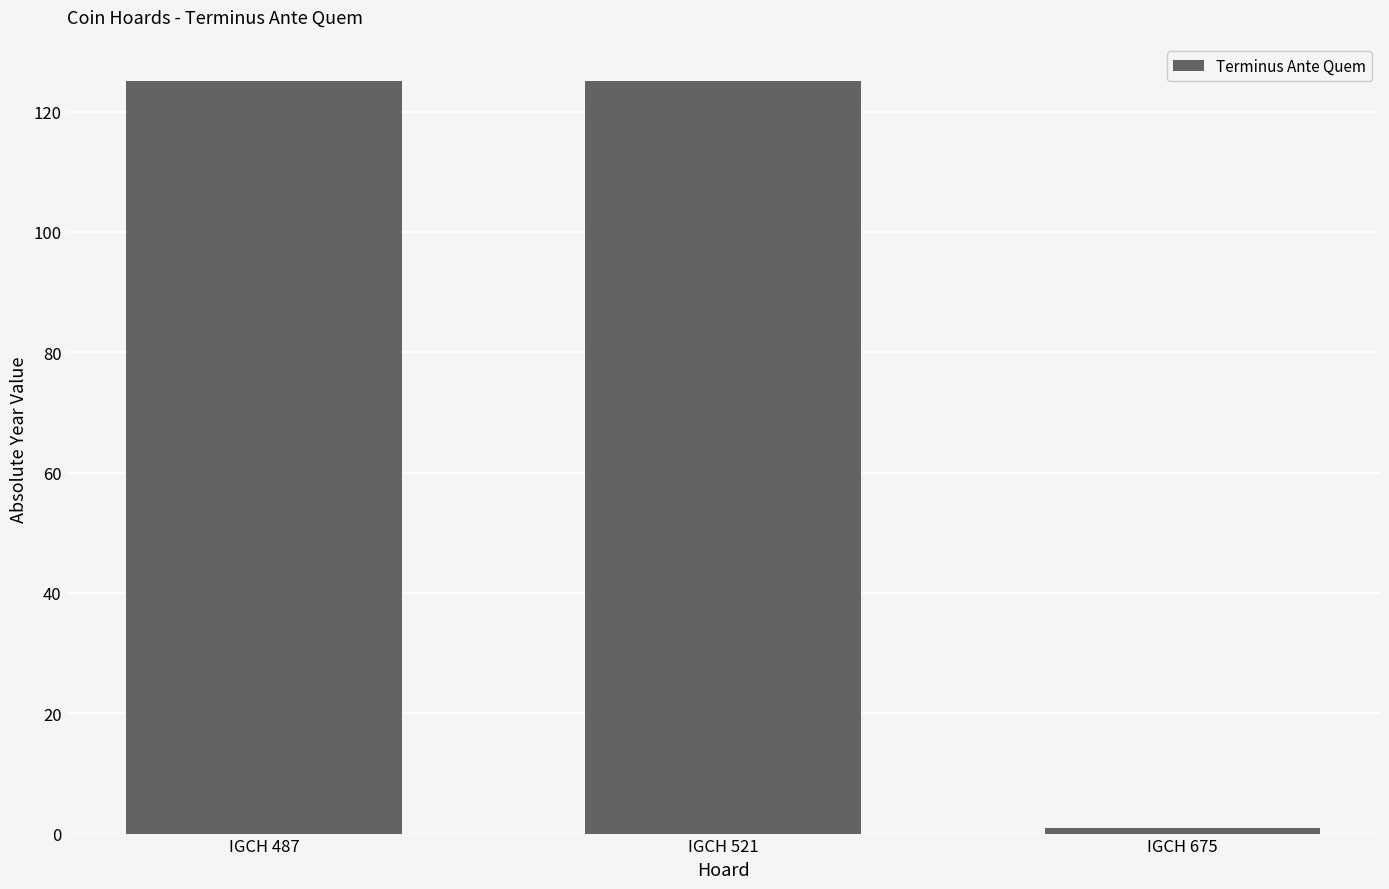

What is the sum of all values?

251